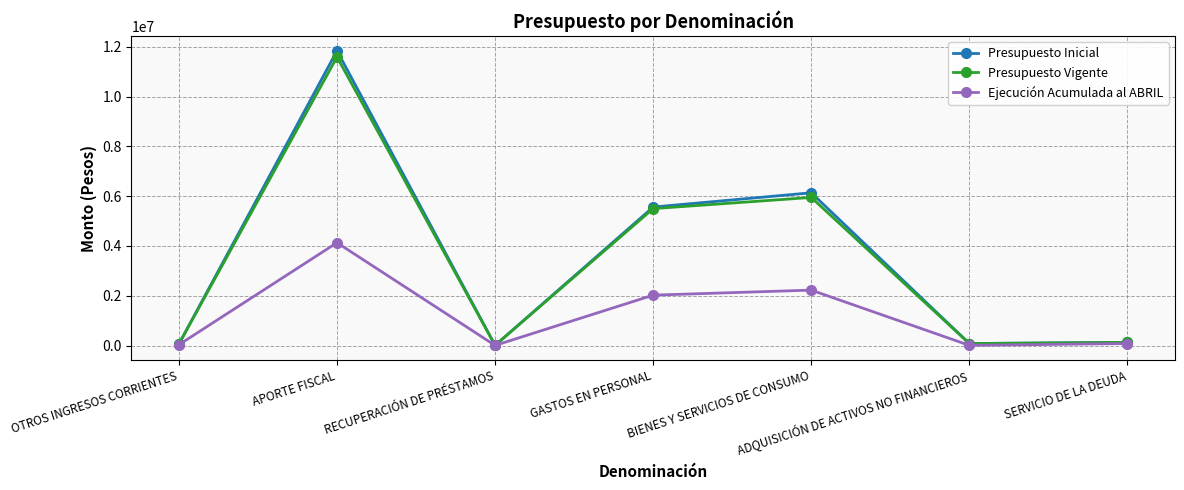

What is the label of the 4th point from the left?

GASTOS EN PERSONAL